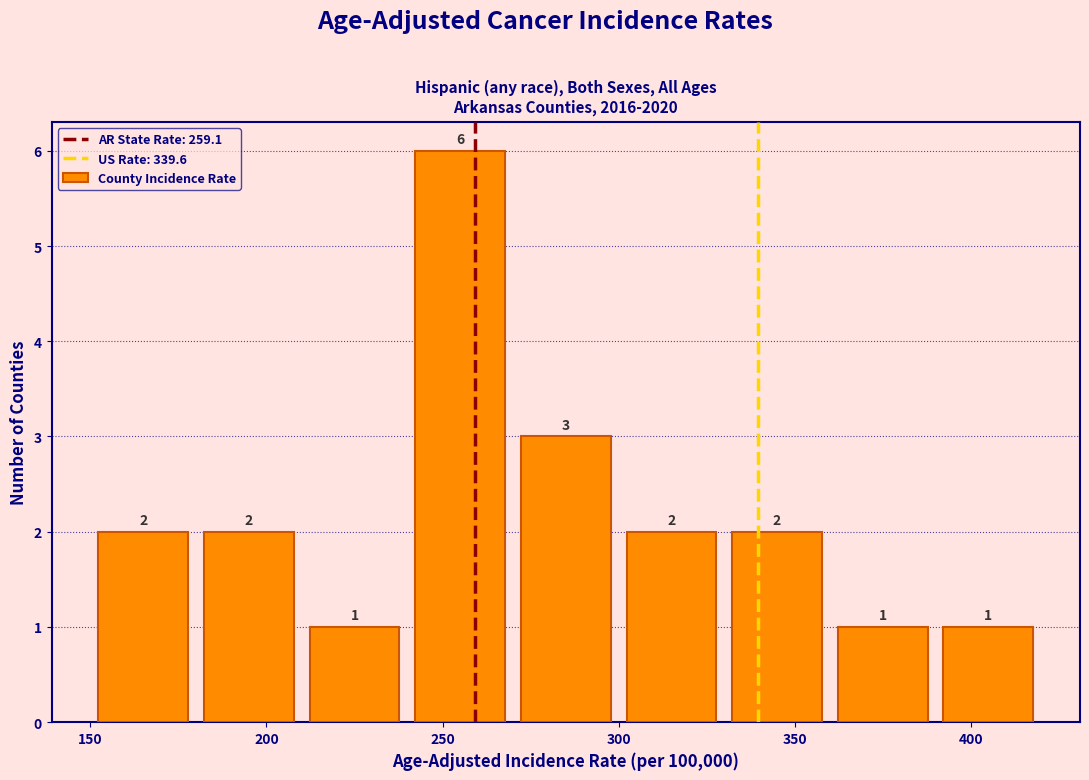

Which range on the x-axis has the tallest bar?

240 to 270